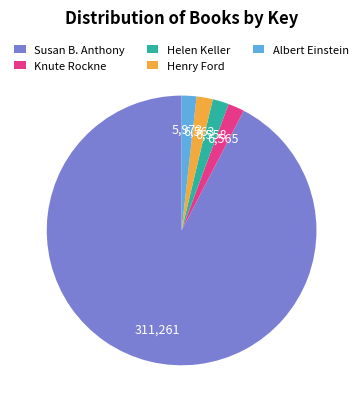

Is there any slice that represents more than half of the pie?

Yes